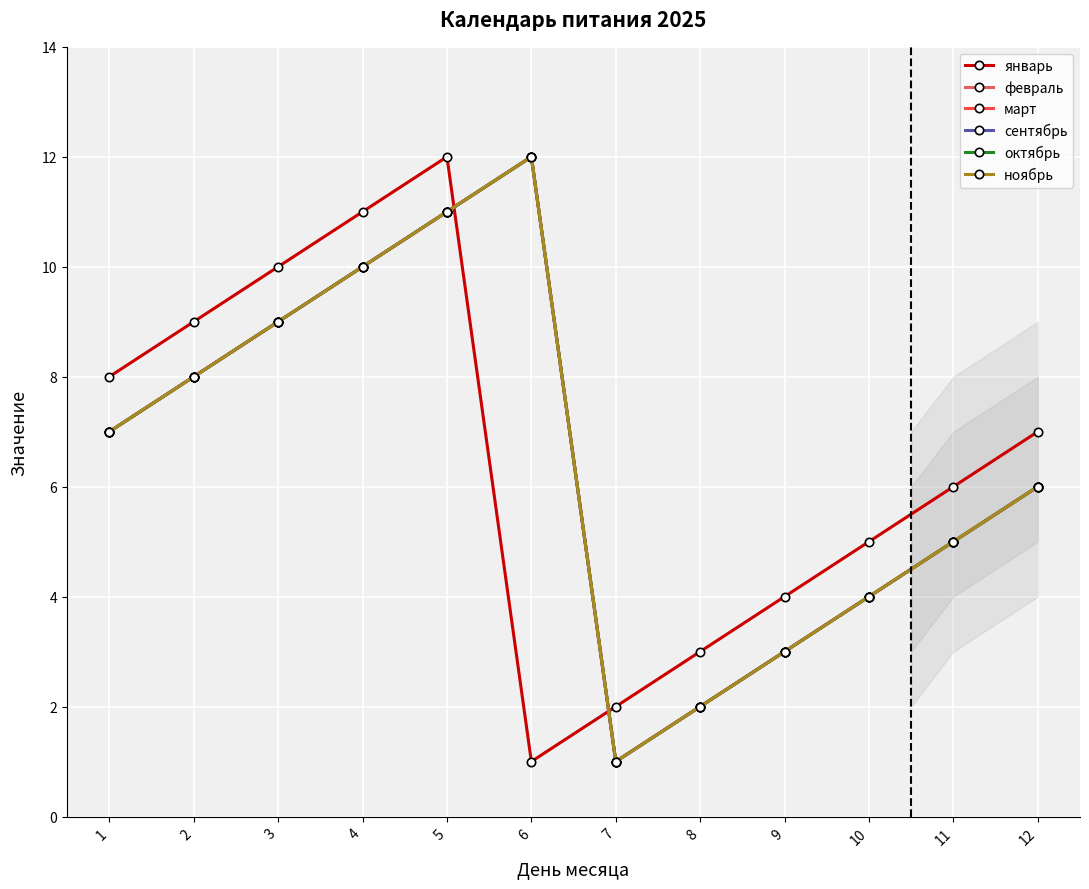

The март series shows 1 at 7. True or false?

True